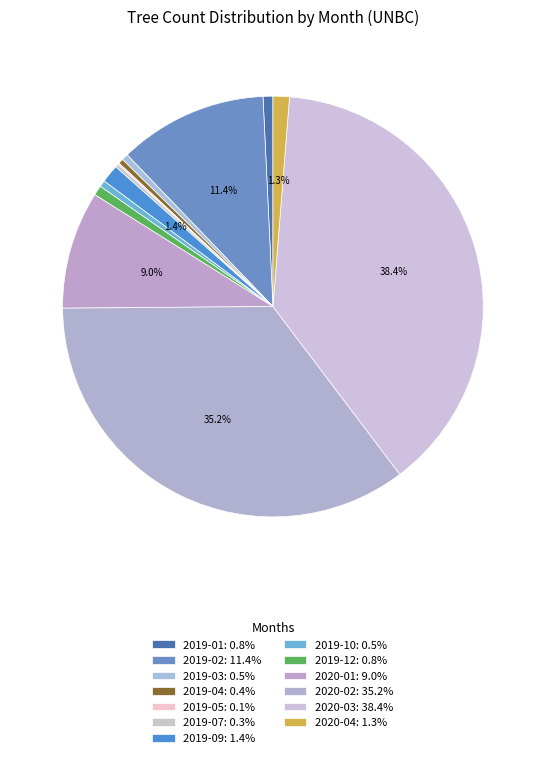

What percentage is NOT represented by 2020-04?

98.7%